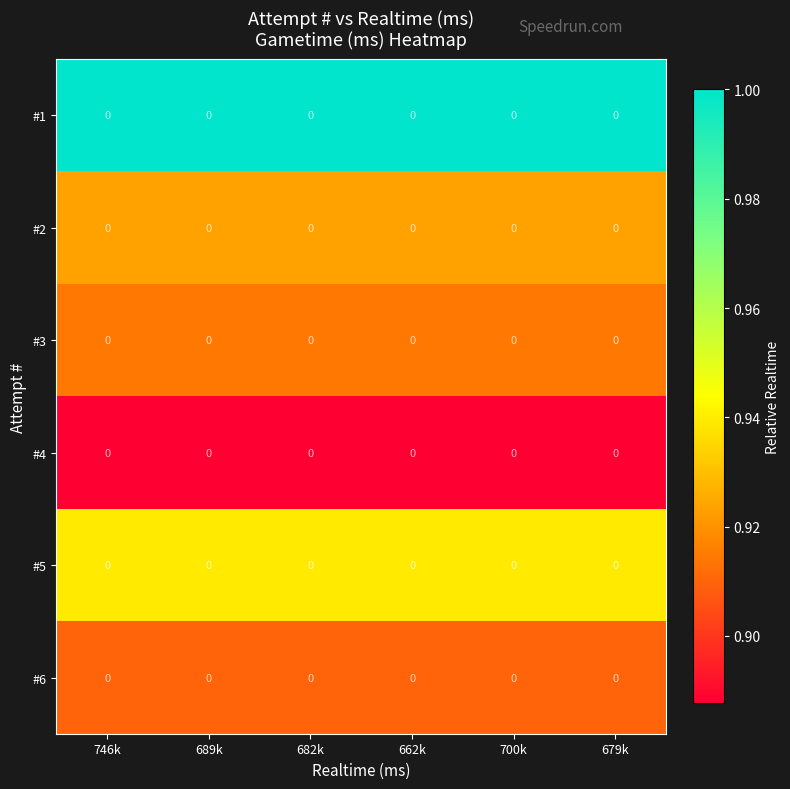

At which label is #1 closest to 1?

746k